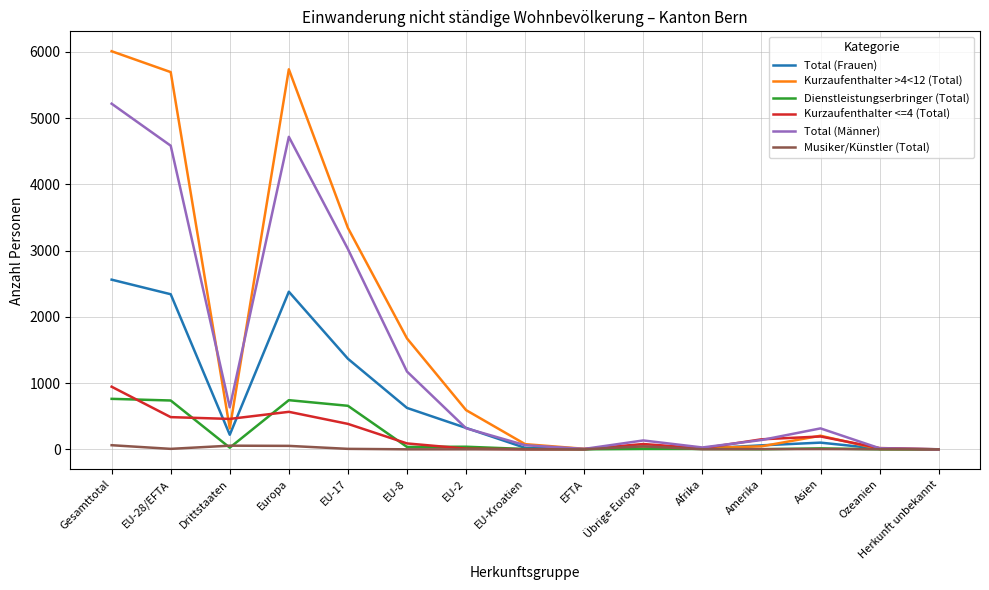

True or false: Total (Männer) has a value of 6262 at Europa.

False